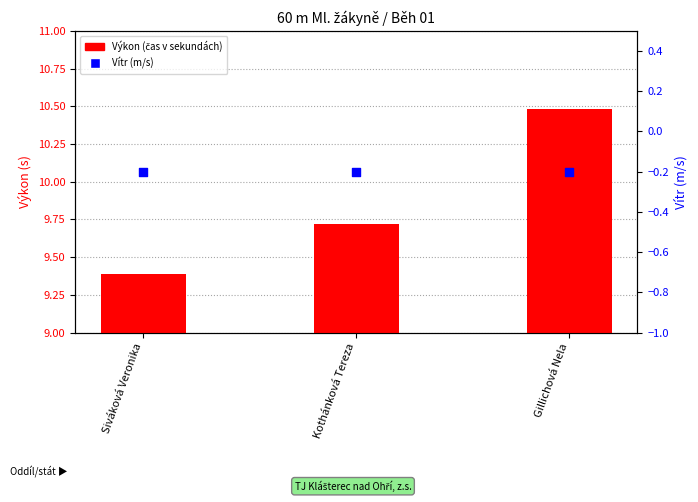

What are all the series names shown in the legend?

Výkon (time in s), Vítr (m/s)